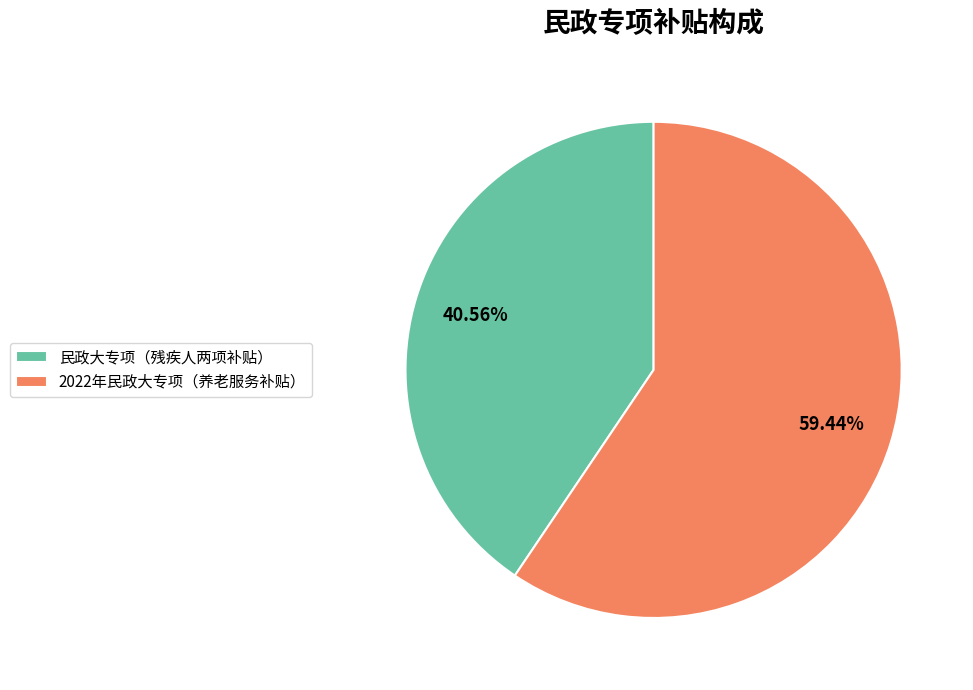

What is the total percentage of 民政大专项（残疾人两项补贴） and 2022年民政大专项（养老服务补贴）?

100.0%